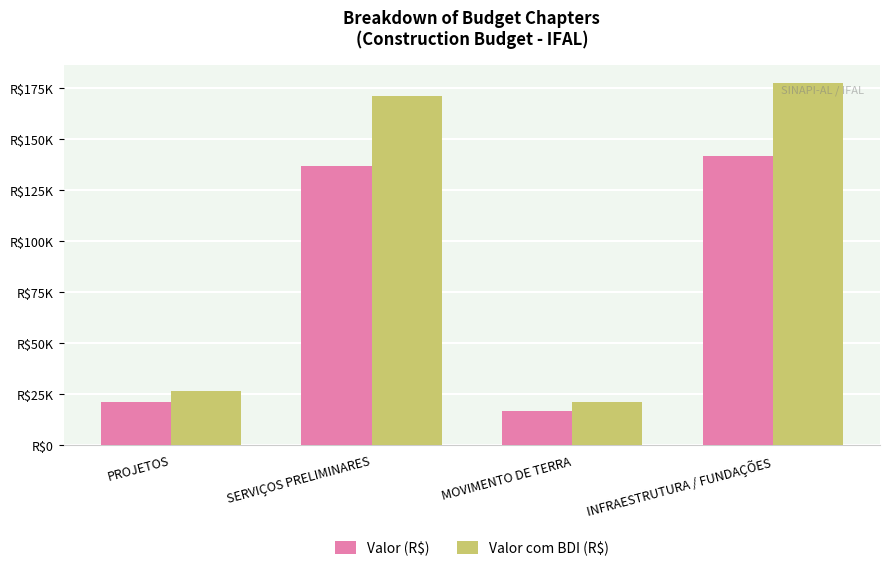

Does the chart contain any negative values?

No